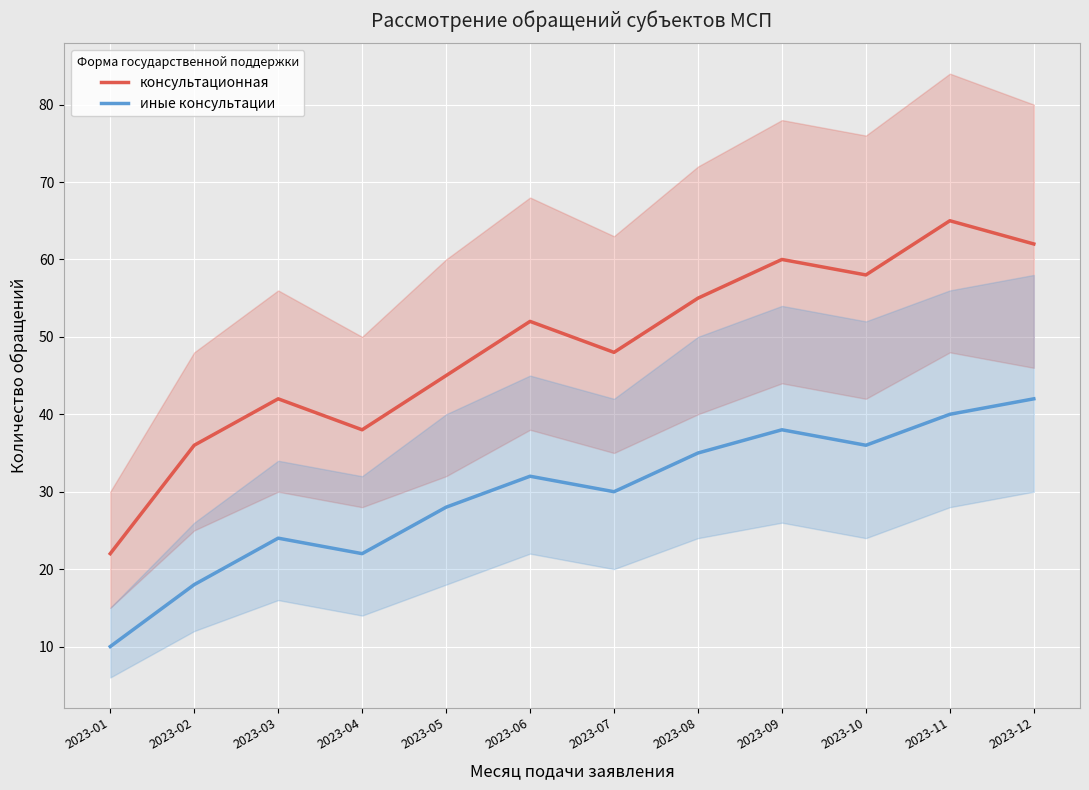

How many data points in иные консультации are less than 32?

6